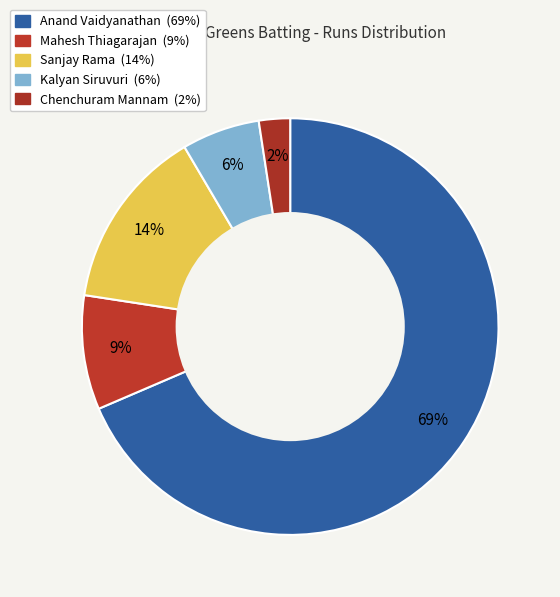

To the nearest percent, what percentage of the pie is Kalyan Siruvuri?

6%